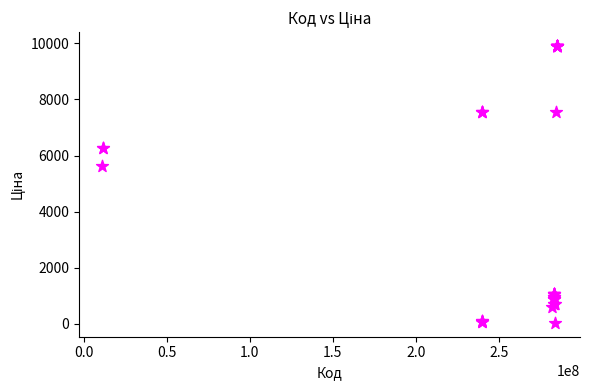

What Y value in the scatter plot is closest to 4970?

5636.0